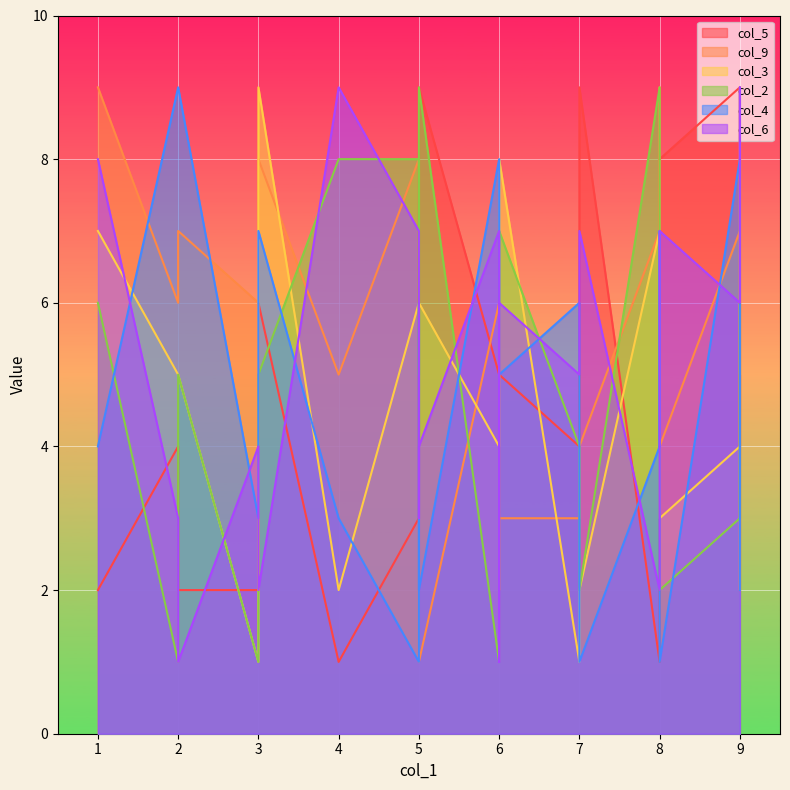

How many data points in col_5 are above 5?

6